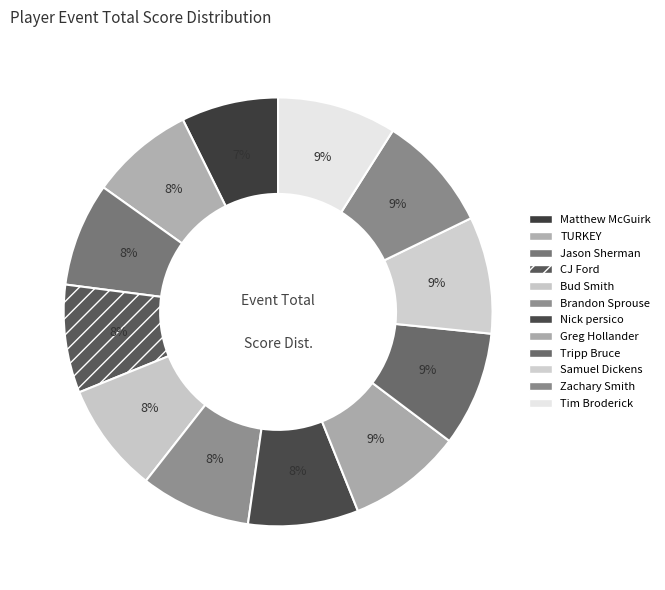

True or false: Brandon Sprouse accounts for 1% of the total.

False